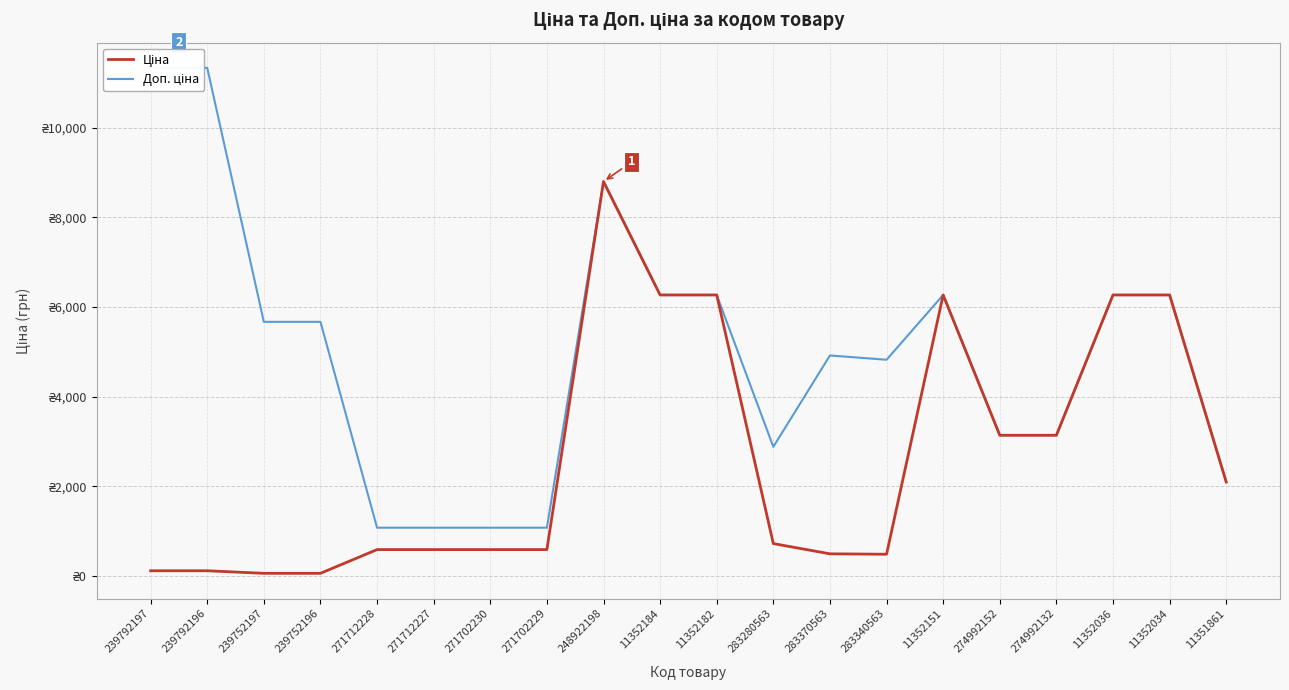

What is the difference between the maximum and minimum values in the Доп. ціна series?

10259.5